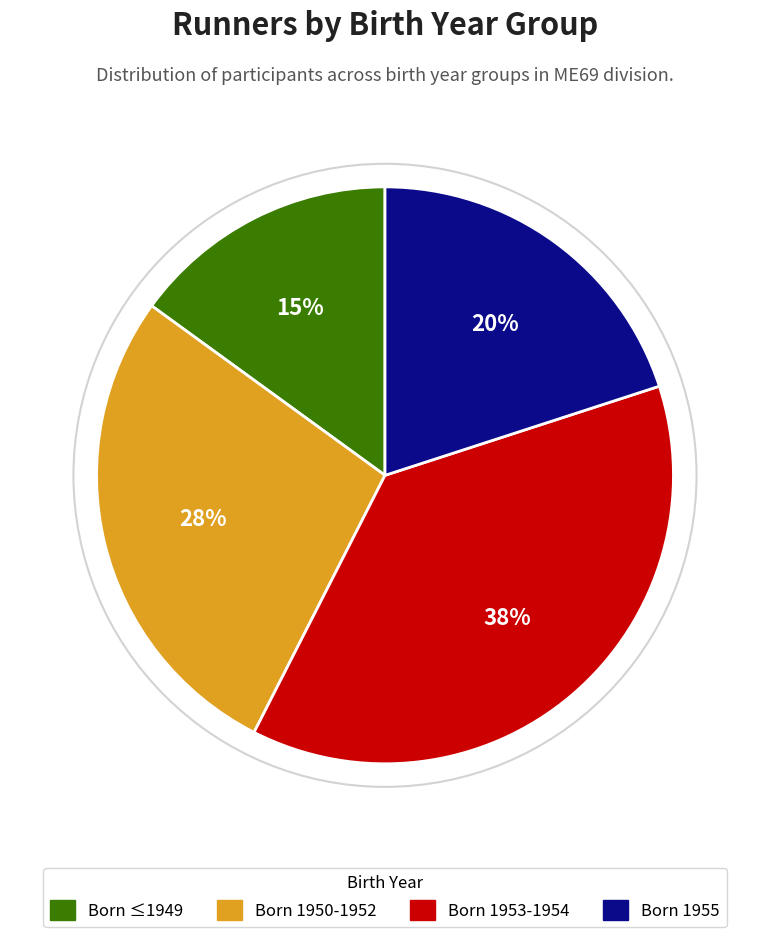

How many slices are in this pie chart?

4